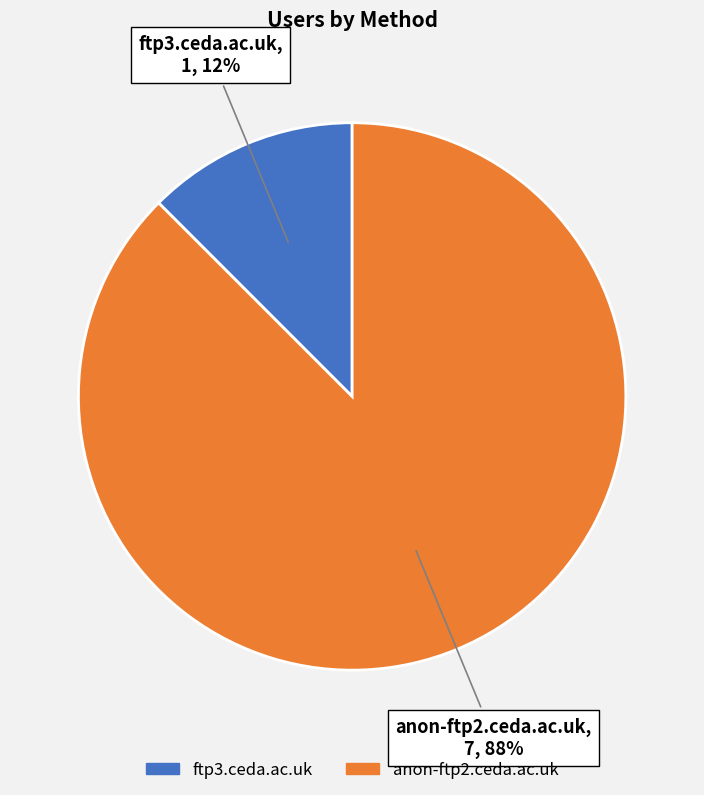

Does anon-ftp2.ceda.ac.uk represent more than half of the total?

Yes